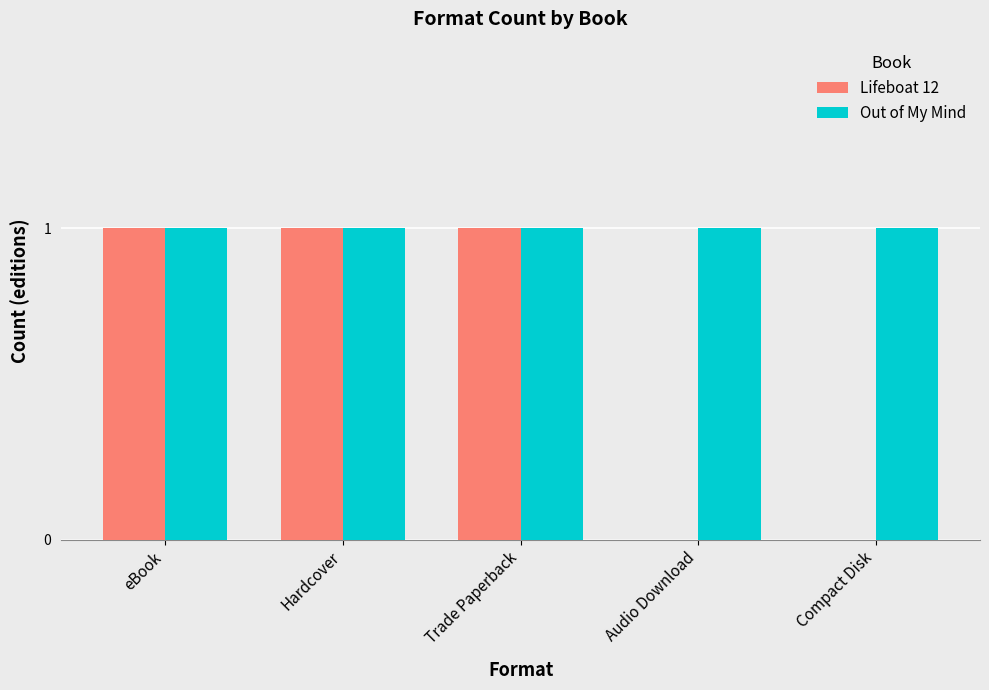

Which series has the largest total across all categories?

Out of My Mind